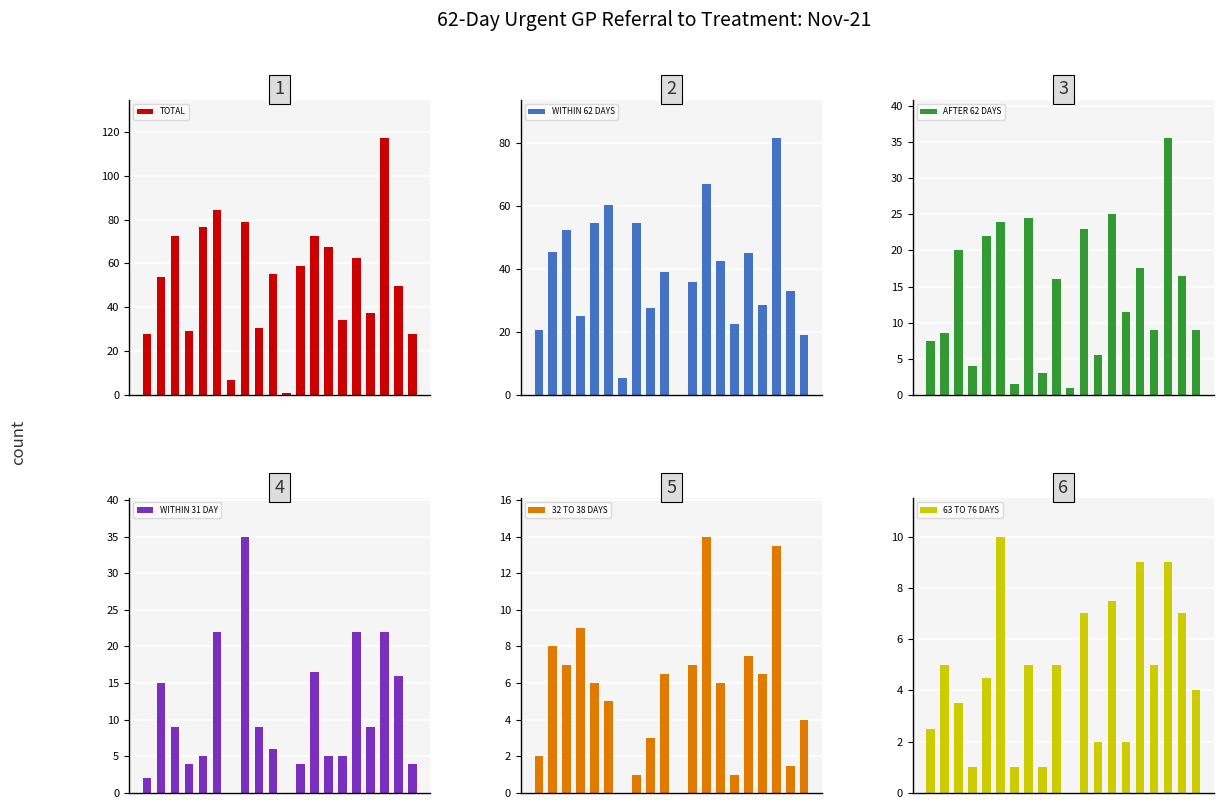

How many data points does each series have?

20